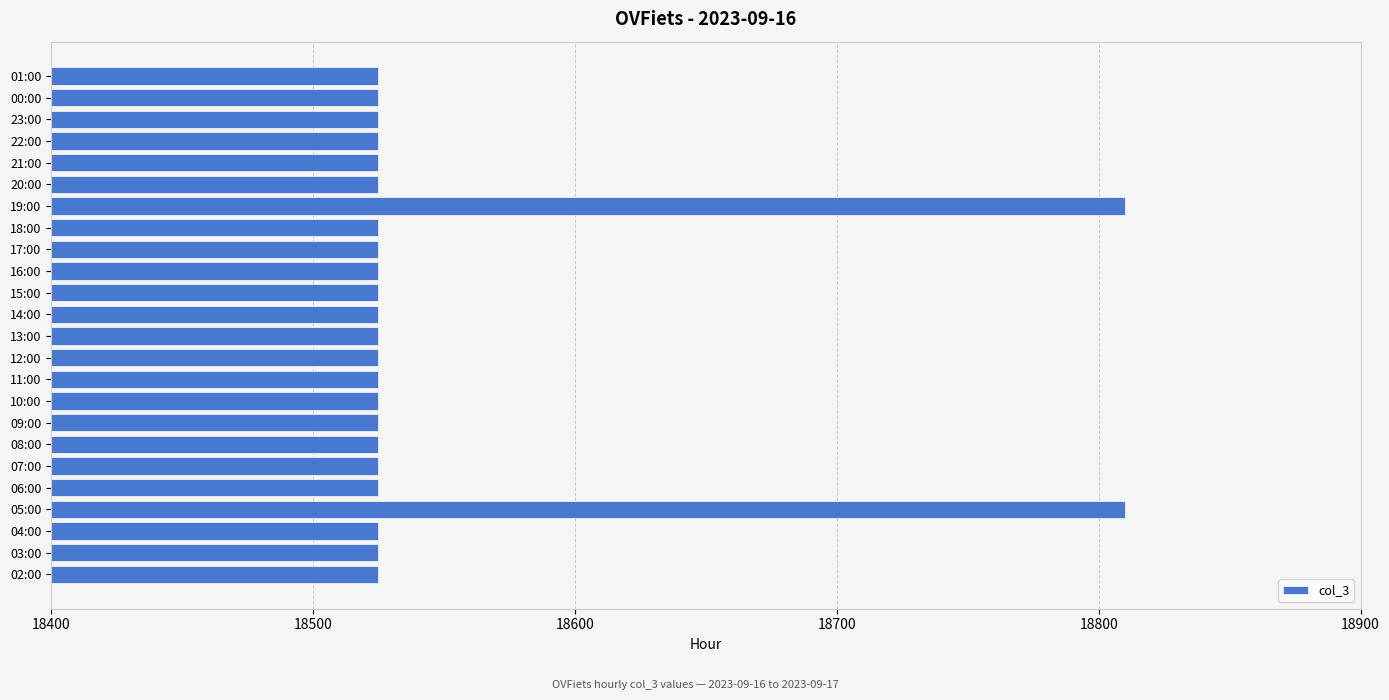

Reading bottom to top, what are all the values shown in this chart?

18525	18525	18525	18810	18525	18525	18525	18525	18525	18525	18525	18525	18525	18525	18525	18525	18525	18810	18525	18525	18525	18525	18525	18525